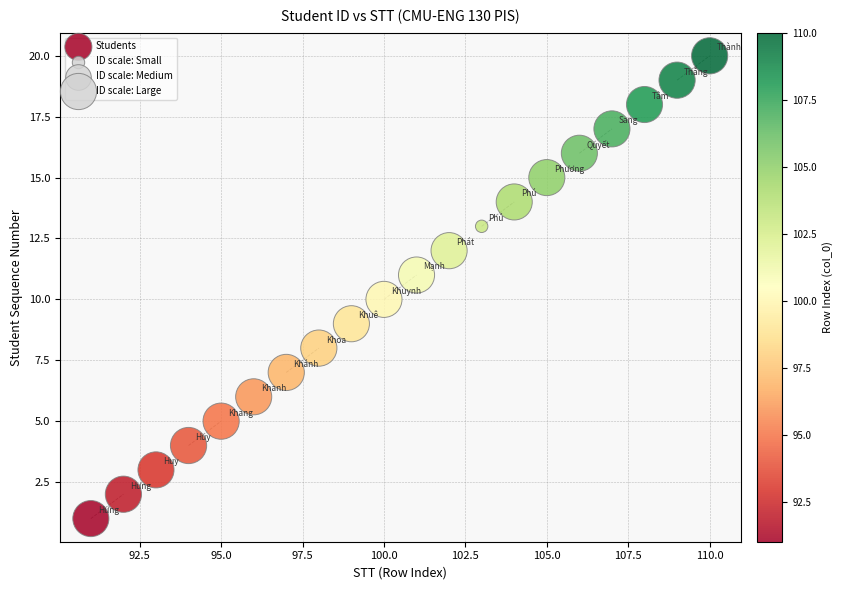

What is the range of X values (max minus min)?

19